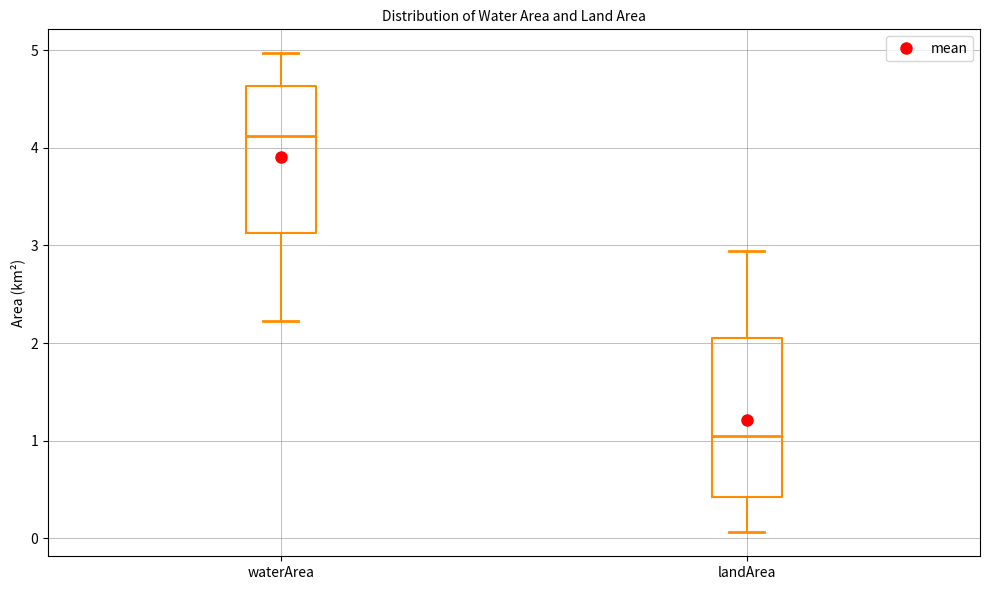

Reading left to right, transcribe this box plot: for each box, give where its median line is, the range the box spans, and where its two whiskers end, as read against the y-axis. The values are not printed on the chart, so give them approximately, as read against the axis.

waterArea: median 4.1, box 3.1 to 4.6, whiskers 2.2 to 5.0
landArea: median 1.1, box 0.4 to 2.1, whiskers 0.1 to 2.9